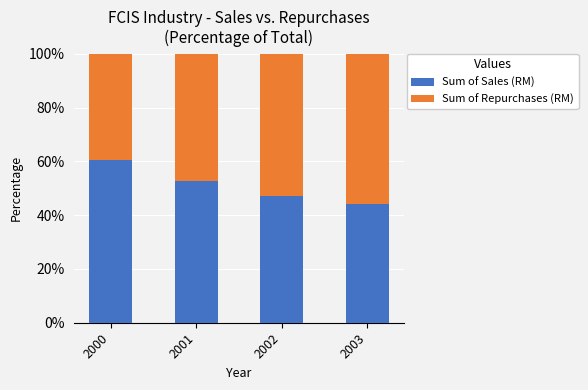

What is the value of the Sum of Sales (RM) bar at the 2nd from the left?

52.6